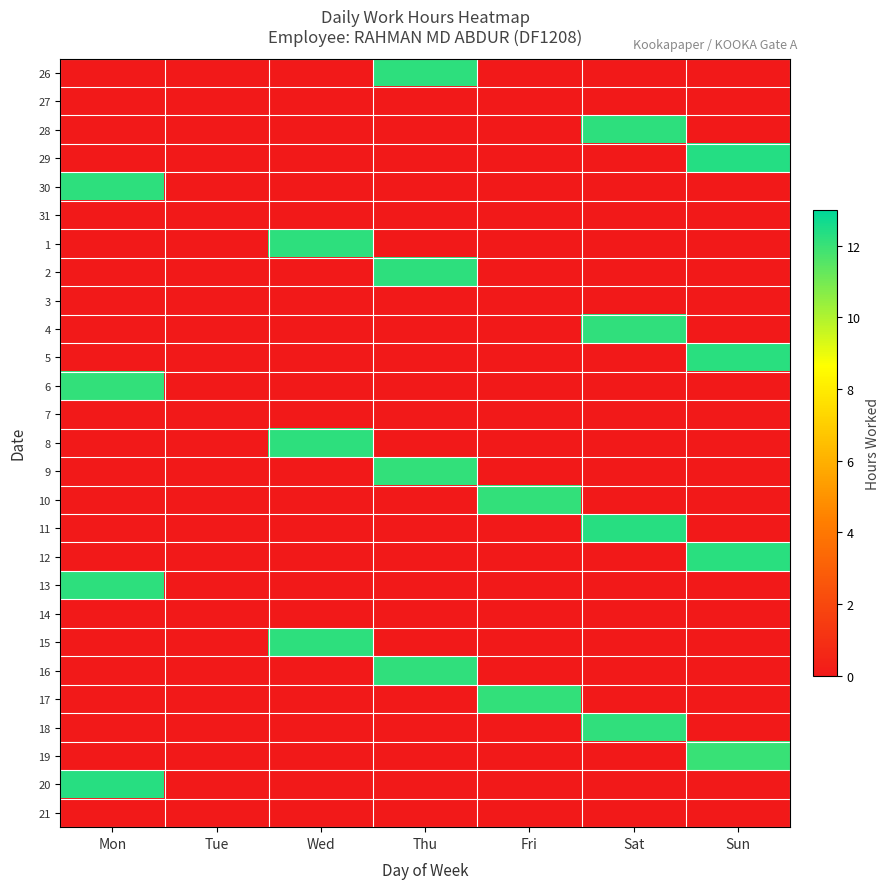

Reading left to right, what are all the values shown in this chart?

26: Mon=0.0	Tue=0.0	Wed=0.0	Thu=12.2	Fri=0.0	Sat=0.0	Sun=0.0
27: Mon=0.0	Tue=0.0	Wed=0.0	Thu=0.0	Fri=0.0	Sat=0.0	Sun=0.0
28: Mon=0.0	Tue=0.0	Wed=0.0	Thu=0.0	Fri=0.0	Sat=12.2	Sun=0.0
29: Mon=0.0	Tue=0.0	Wed=0.0	Thu=0.0	Fri=0.0	Sat=0.0	Sun=12.4
30: Mon=12.2	Tue=0.0	Wed=0.0	Thu=0.0	Fri=0.0	Sat=0.0	Sun=0.0
31: Mon=0.0	Tue=0.0	Wed=0.0	Thu=0.0	Fri=0.0	Sat=0.0	Sun=0.0
1: Mon=0.0	Tue=0.0	Wed=12.2	Thu=0.0	Fri=0.0	Sat=0.0	Sun=0.0
2: Mon=0.0	Tue=0.0	Wed=0.0	Thu=12.2	Fri=0.0	Sat=0.0	Sun=0.0
3: Mon=0.0	Tue=0.0	Wed=0.0	Thu=0.0	Fri=0.0	Sat=0.0	Sun=0.0
4: Mon=0.0	Tue=0.0	Wed=0.0	Thu=0.0	Fri=0.0	Sat=12.2	Sun=0.0
5: Mon=0.0	Tue=0.0	Wed=0.0	Thu=0.0	Fri=0.0	Sat=0.0	Sun=12.3
6: Mon=12.1	Tue=0.0	Wed=0.0	Thu=0.0	Fri=0.0	Sat=0.0	Sun=0.0
7: Mon=0.0	Tue=0.0	Wed=0.0	Thu=0.0	Fri=0.0	Sat=0.0	Sun=0.0
8: Mon=0.0	Tue=0.0	Wed=12.2	Thu=0.0	Fri=0.0	Sat=0.0	Sun=0.0
9: Mon=0.0	Tue=0.0	Wed=0.0	Thu=12.1	Fri=0.0	Sat=0.0	Sun=0.0
10: Mon=0.0	Tue=0.0	Wed=0.0	Thu=0.0	Fri=12.1	Sat=0.0	Sun=0.0
11: Mon=0.0	Tue=0.0	Wed=0.0	Thu=0.0	Fri=0.0	Sat=12.3	Sun=0.0
12: Mon=0.0	Tue=0.0	Wed=0.0	Thu=0.0	Fri=0.0	Sat=0.0	Sun=12.3
13: Mon=12.2	Tue=0.0	Wed=0.0	Thu=0.0	Fri=0.0	Sat=0.0	Sun=0.0
14: Mon=0.0	Tue=0.0	Wed=0.0	Thu=0.0	Fri=0.0	Sat=0.0	Sun=0.0
15: Mon=0.0	Tue=0.0	Wed=12.2	Thu=0.0	Fri=0.0	Sat=0.0	Sun=0.0
16: Mon=0.0	Tue=0.0	Wed=0.0	Thu=12.2	Fri=0.0	Sat=0.0	Sun=0.0
17: Mon=0.0	Tue=0.0	Wed=0.0	Thu=0.0	Fri=12.1	Sat=0.0	Sun=0.0
18: Mon=0.0	Tue=0.0	Wed=0.0	Thu=0.0	Fri=0.0	Sat=12.1	Sun=0.0
19: Mon=0.0	Tue=0.0	Wed=0.0	Thu=0.0	Fri=0.0	Sat=0.0	Sun=12.0
20: Mon=12.3	Tue=0.0	Wed=0.0	Thu=0.0	Fri=0.0	Sat=0.0	Sun=0.0
21: Mon=0.0	Tue=0.0	Wed=0.0	Thu=0.0	Fri=0.0	Sat=0.0	Sun=0.0